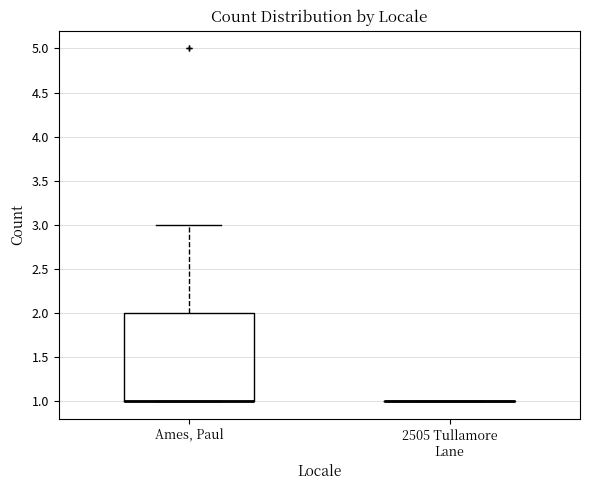

Reading left to right, transcribe this box plot: for each box, give where its median line is, the range the box spans, and where its two whiskers end, as read against the y-axis. The values are not printed on the chart, so give them approximately, as read against the axis.

Ames, Paul: median 1 (drawn on the box's lower edge), box 1 to 2, whiskers 1 to 3
2505 Tullamore Lane: box collapsed to a line at 1, whiskers 1 to 1